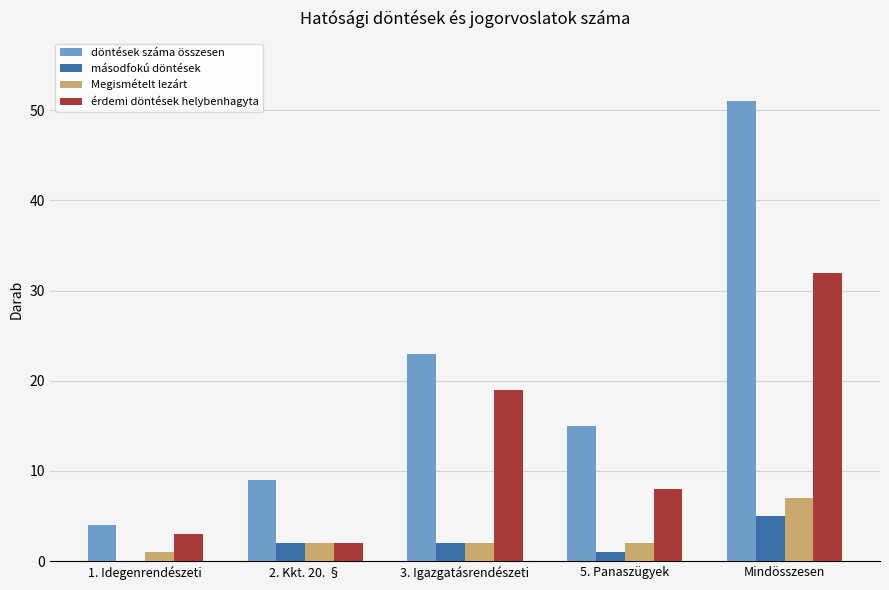

What is the maximum value shown in the chart?

51